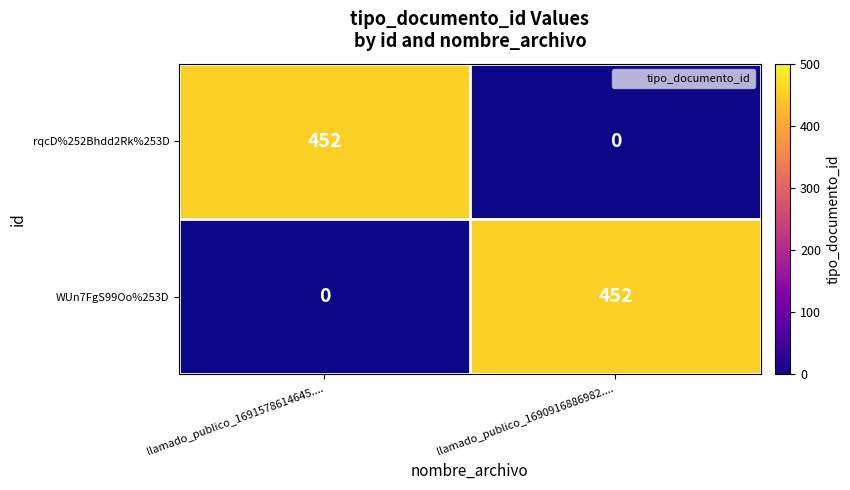

At llamado_publico_1691578614645...., list the series in order from smallest to largest.

WUn7FgS99Oo%253D, rqcD%252Bhdd2Rk%253D